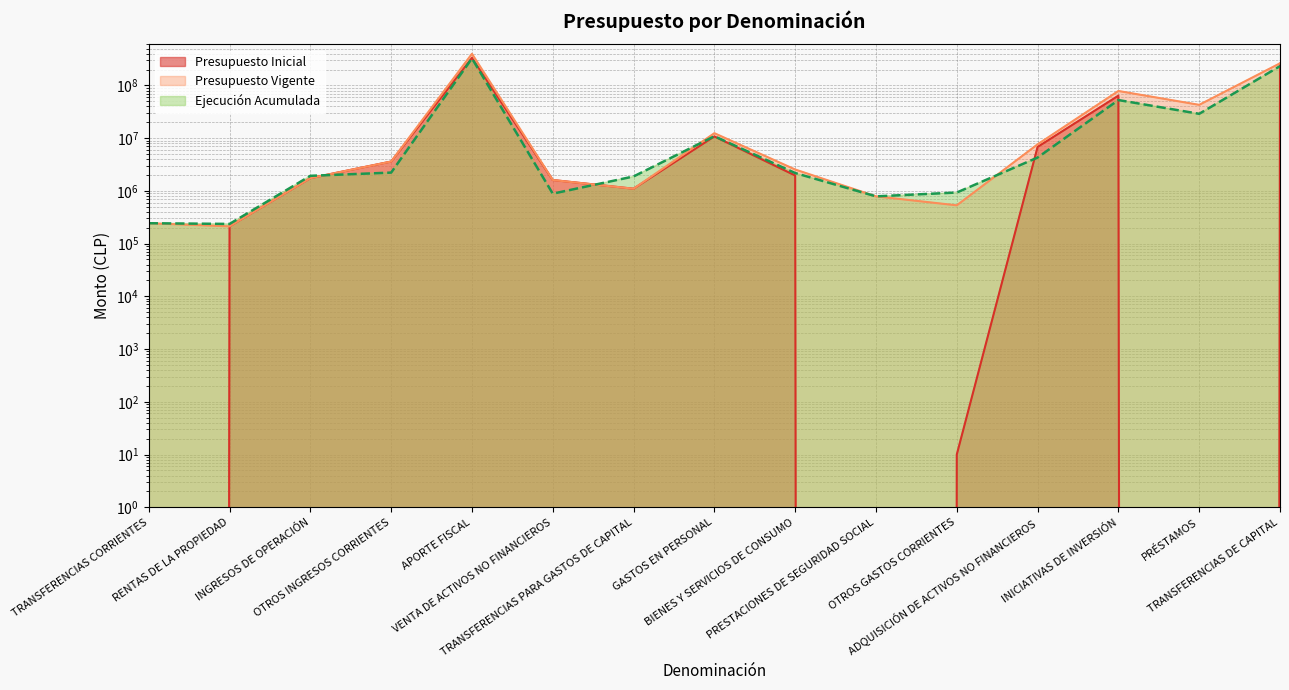

Is it true that Ejecución Acumulada equals 235978 at RENTAS DE LA PROPIEDAD?

True